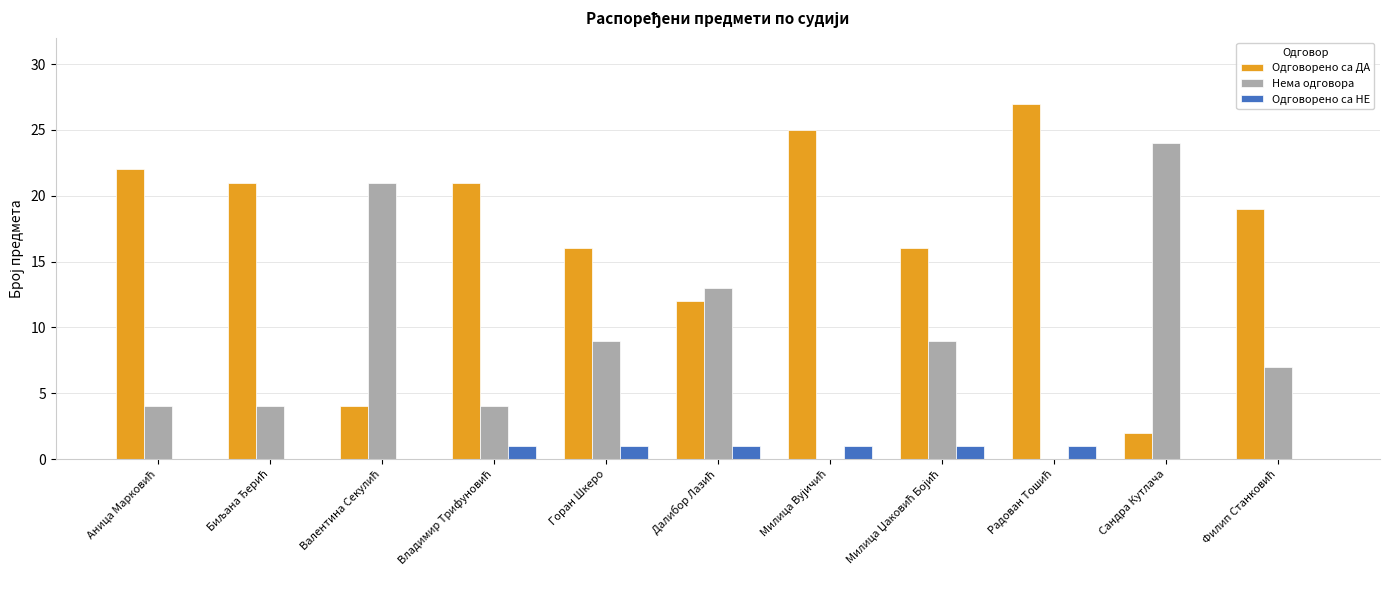

What is the maximum value shown in the chart?

27